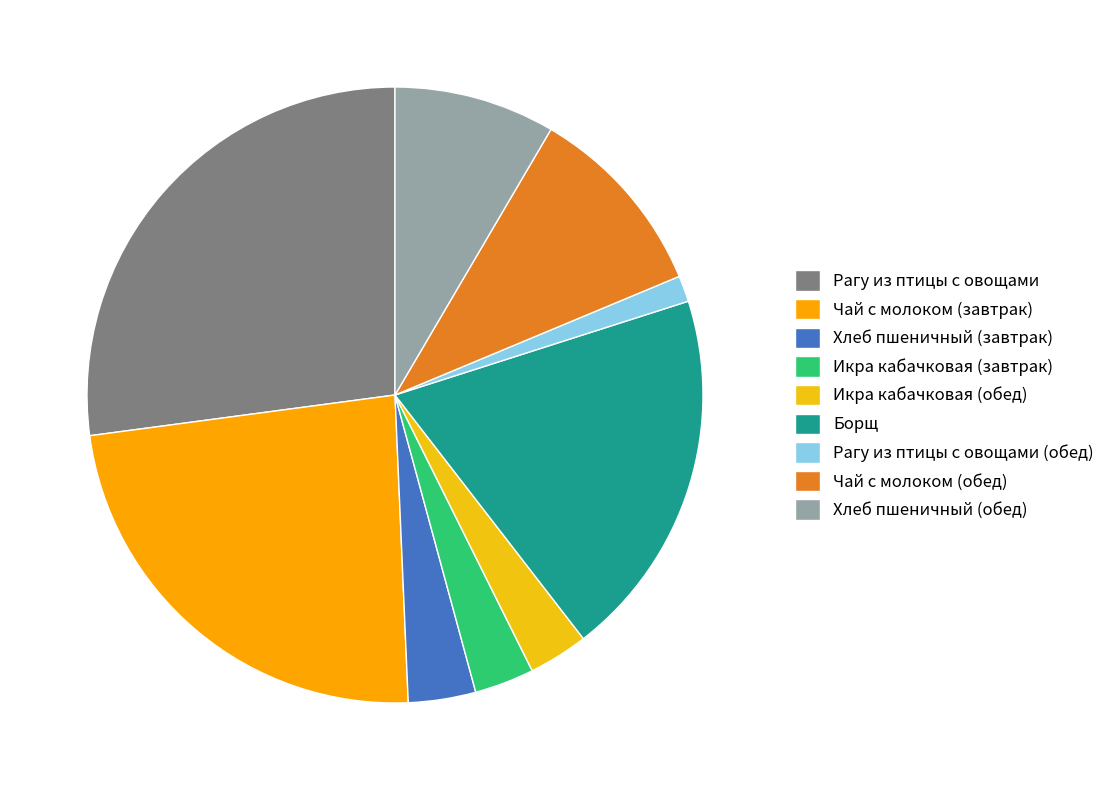

The Чай с молоком (обед) slice represents 10% of the pie. True or false?

True